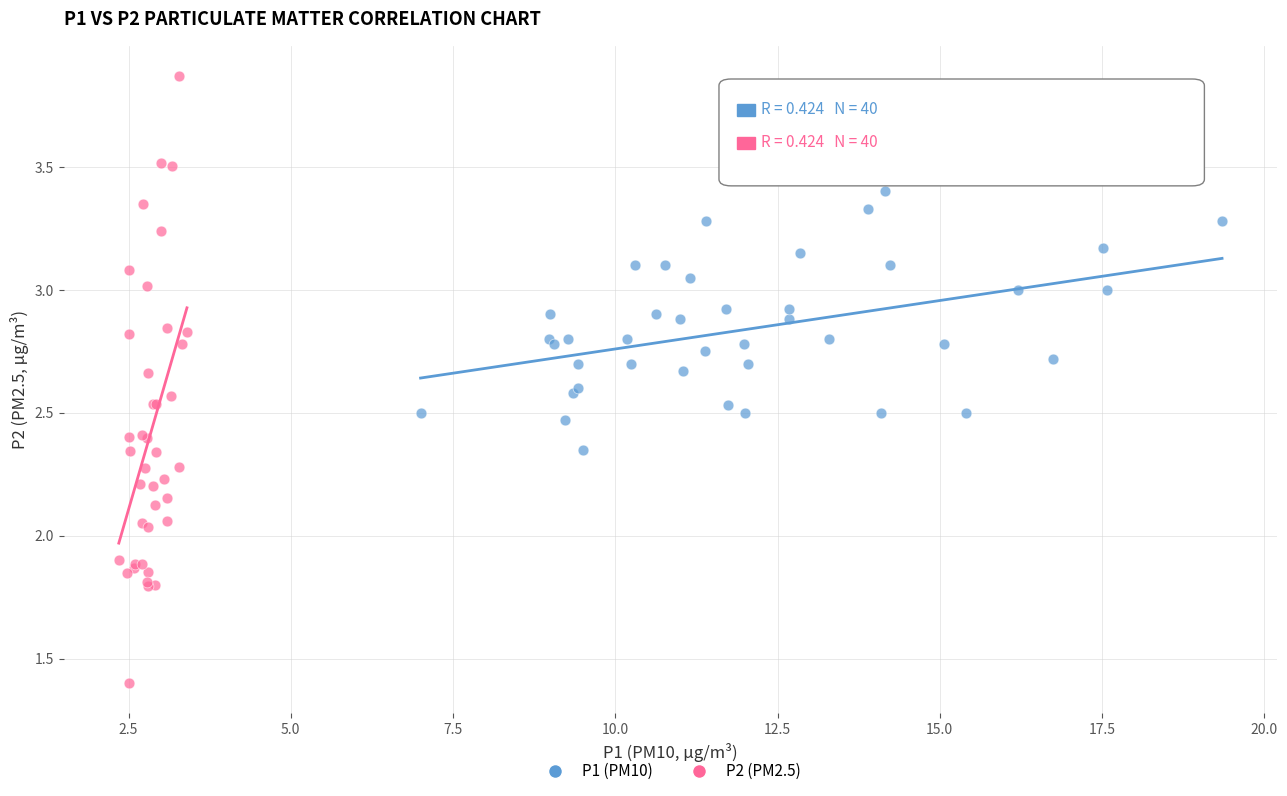

Which series reaches the maximum Y coordinate?

P2 (PM2.5)